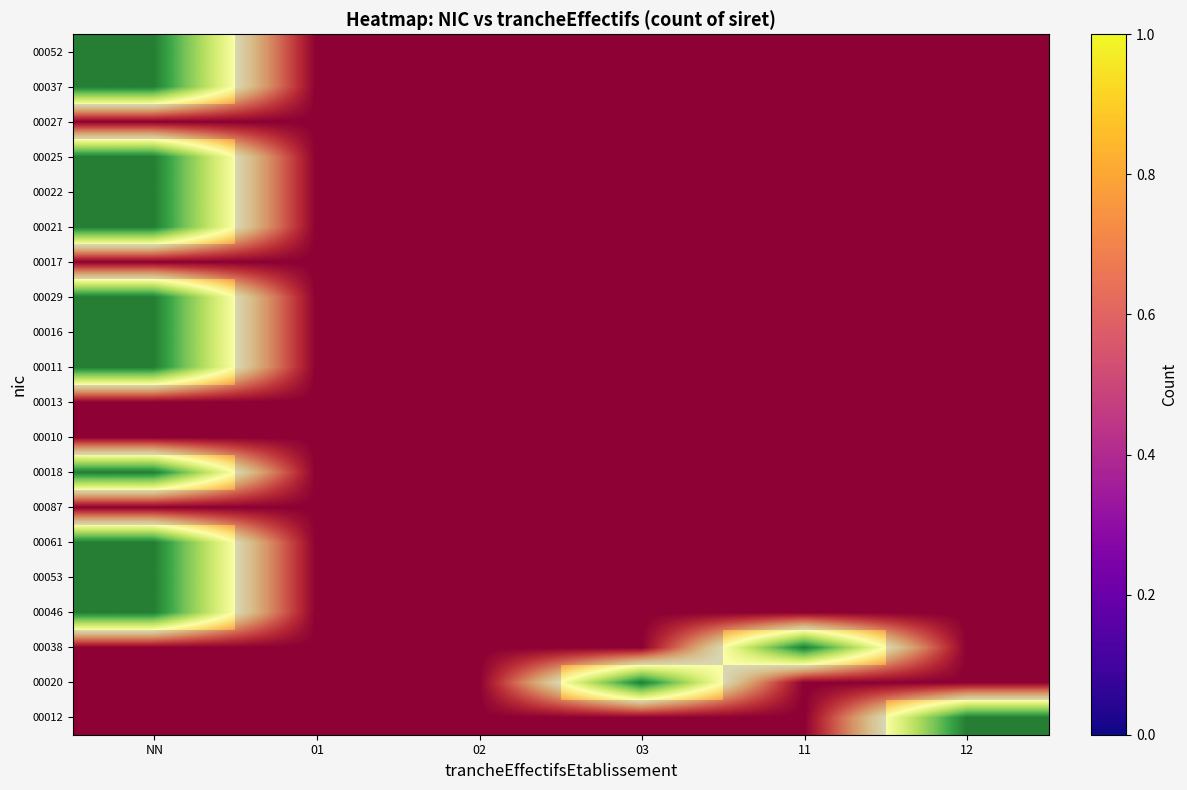

Which category has the highest value in the 00061 series?

NN